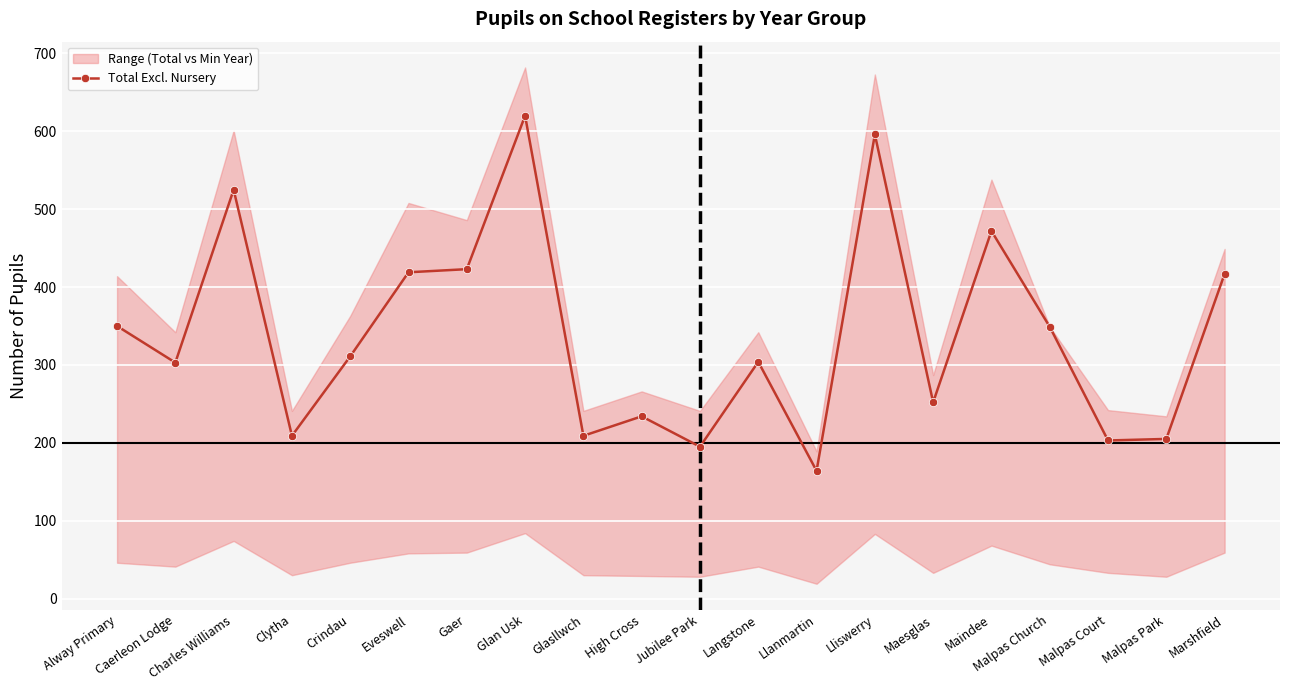

Rank the categories by value from lowest to highest.

Llanmartin, Jubilee Park, Malpas Court, Malpas Park, Clytha, Glasllwch, High Cross, Maesglas, Caerleon Lodge, Langstone, Crindau, Malpas Church, Alway Primary, Marshfield, Eveswell, Gaer, Maindee, Charles Williams, Lliswerry, Glan Usk